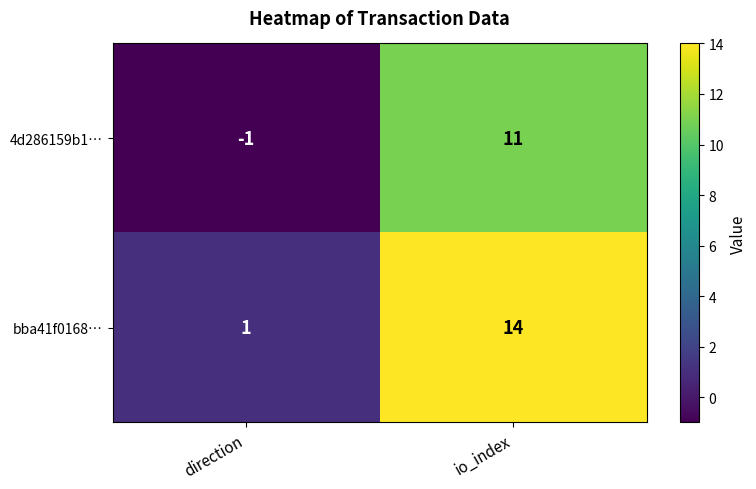

What is the sum of all bba41f0168… values?

15